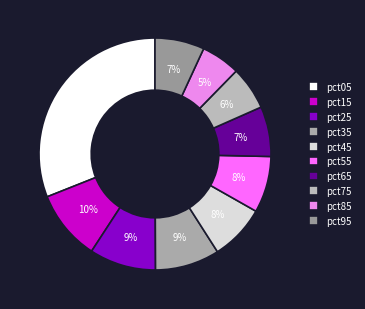

To the nearest percent, what is the combined percentage of pct95 and pct75?

13%